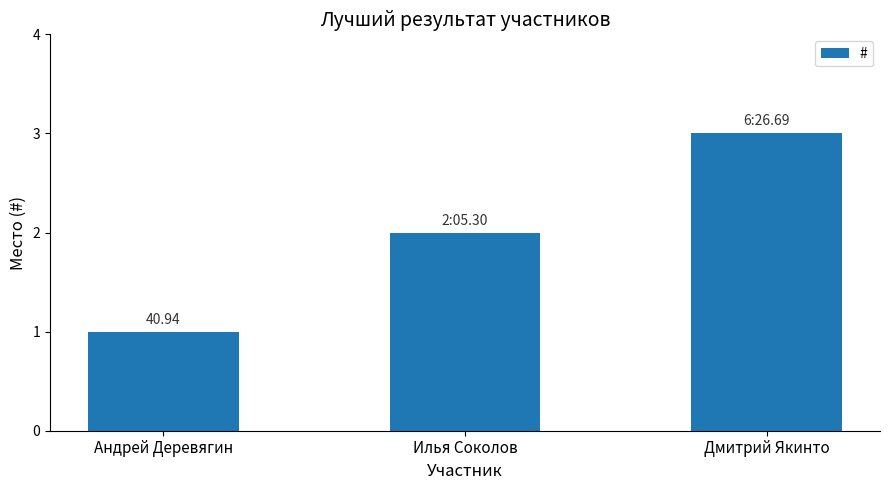

List the labels in order of value, largest first.

Дмитрий Якинто, Илья Соколов, Андрей Деревягин